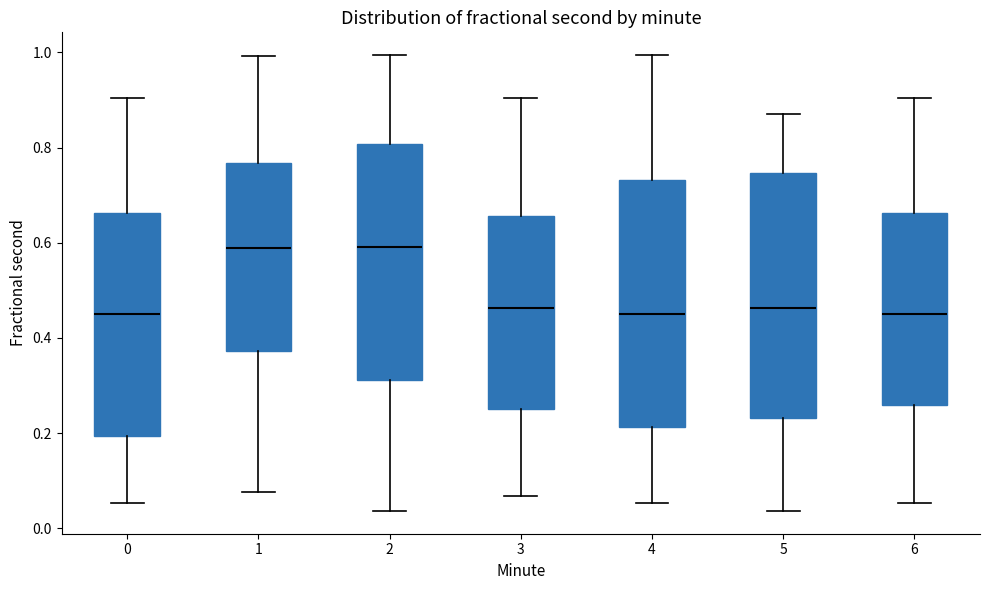

Reading left to right, transcribe this box plot: for each box, give where its median line is, the range the box spans, and where its two whiskers end, as read against the y-axis. The values are not printed on the chart, so give them approximately, as read against the axis.

0: median 0.44, box 0.20 to 0.66, whiskers 0.06 to 0.90
1: median 0.58, box 0.38 to 0.76, whiskers 0.08 to 1.00
2: median 0.60, box 0.32 to 0.80, whiskers 0.04 to 1.00
3: median 0.46, box 0.26 to 0.66, whiskers 0.06 to 0.90
4: median 0.44, box 0.22 to 0.74, whiskers 0.06 to 1.00
5: median 0.46, box 0.24 to 0.74, whiskers 0.04 to 0.88
6: median 0.44, box 0.26 to 0.66, whiskers 0.06 to 0.90